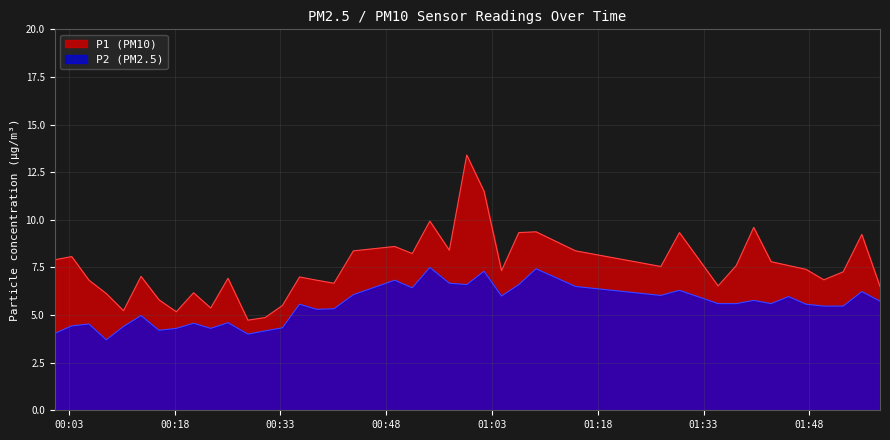

At how many categories does at least one series exceed 9?

8